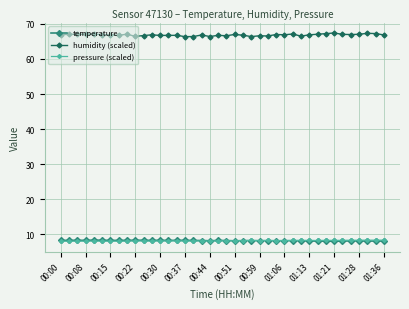

What is the difference between the maximum and minimum values in the temperature series?

0.3